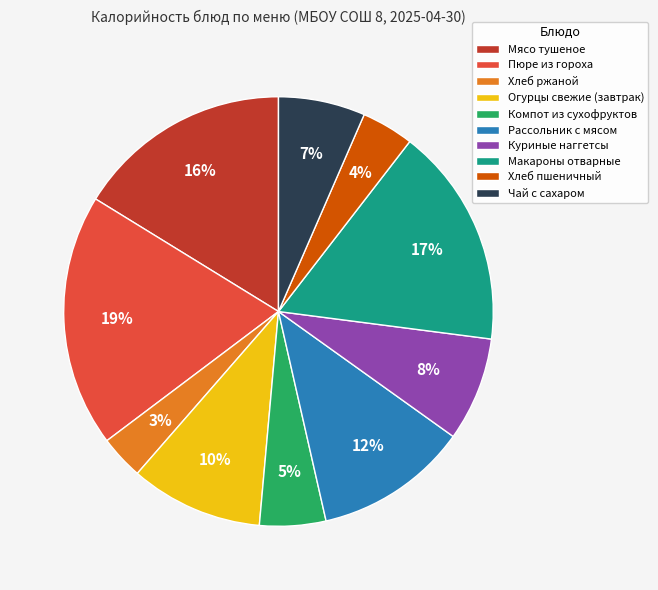

Which slice is the smallest?

Хлеб ржаной